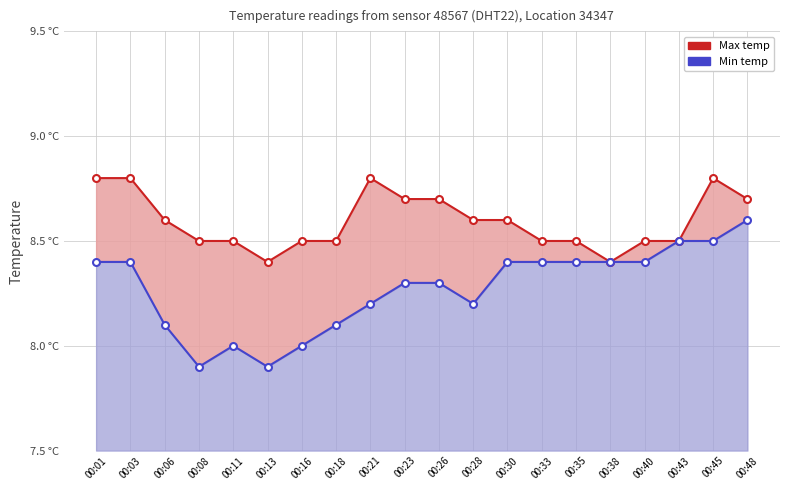

What is the sum of all Min temp values?

165.4